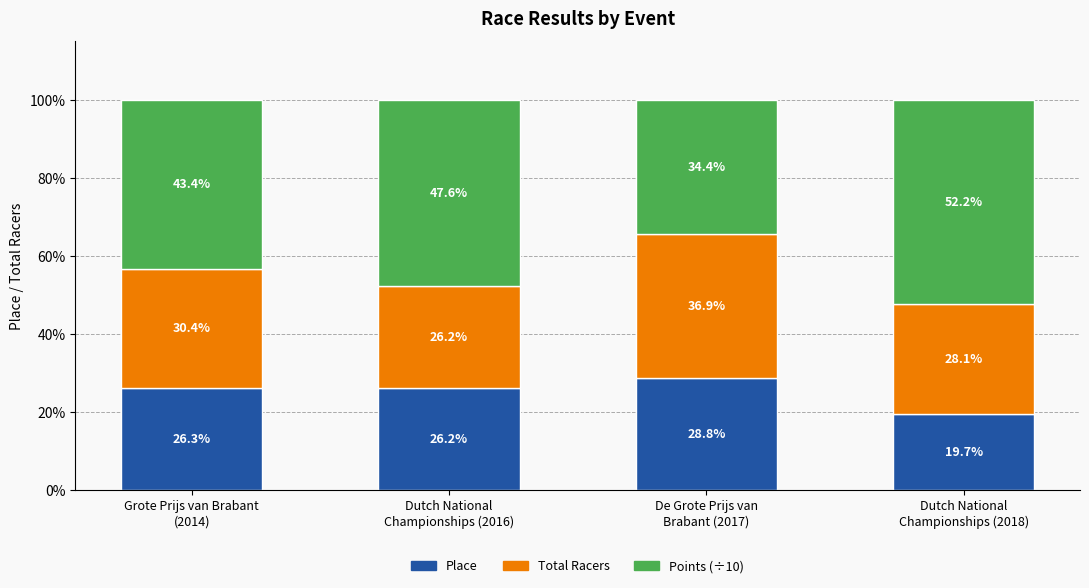

What is the difference between the maximum and minimum values in the Place series?

9.1